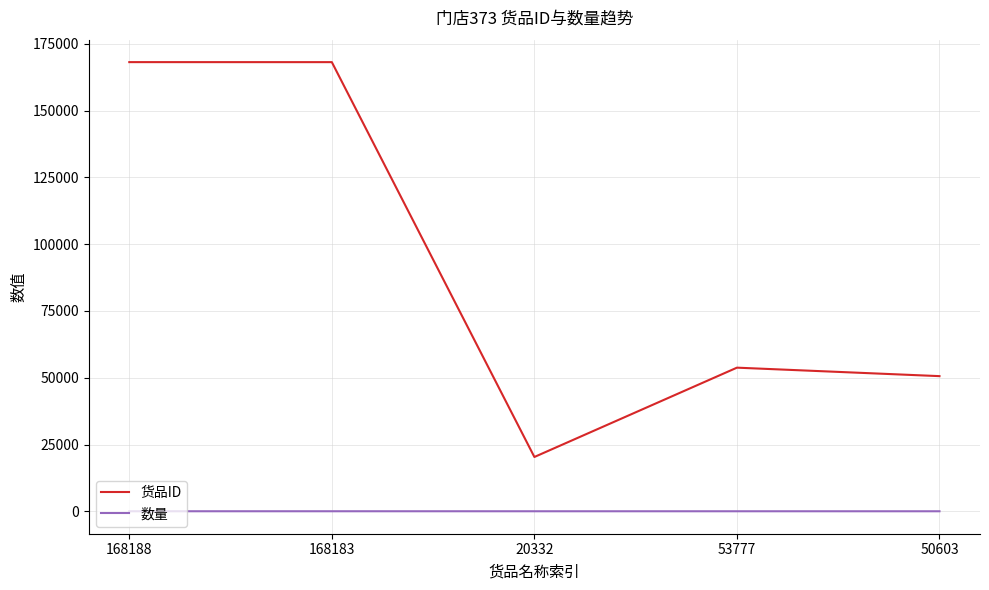

Rank the series by their maximum value, from highest to lowest.

货品ID, 数量